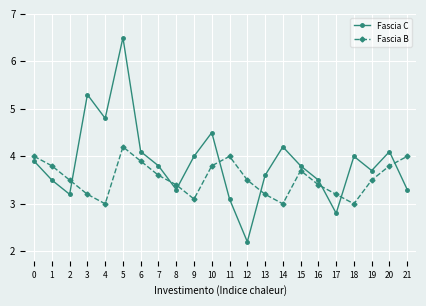

What is the value of the Fascia C point at the 17th from the left?

3.5